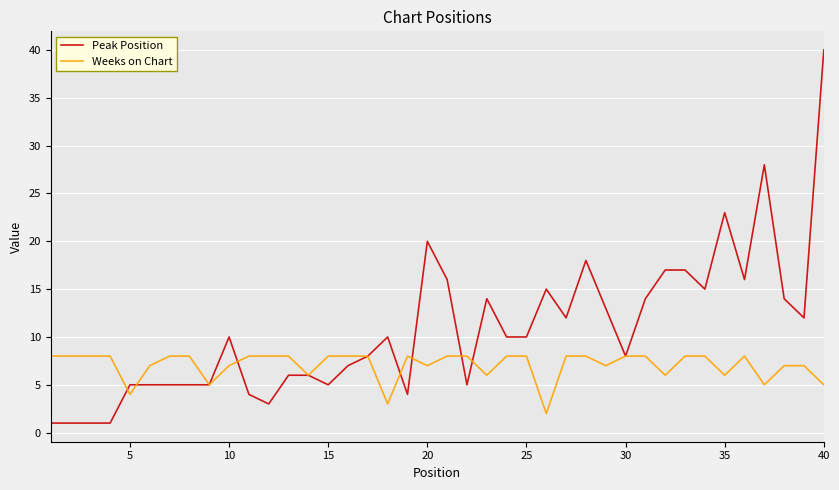

Rank the series by their average value, from lowest to highest.

Weeks on Chart, Peak Position